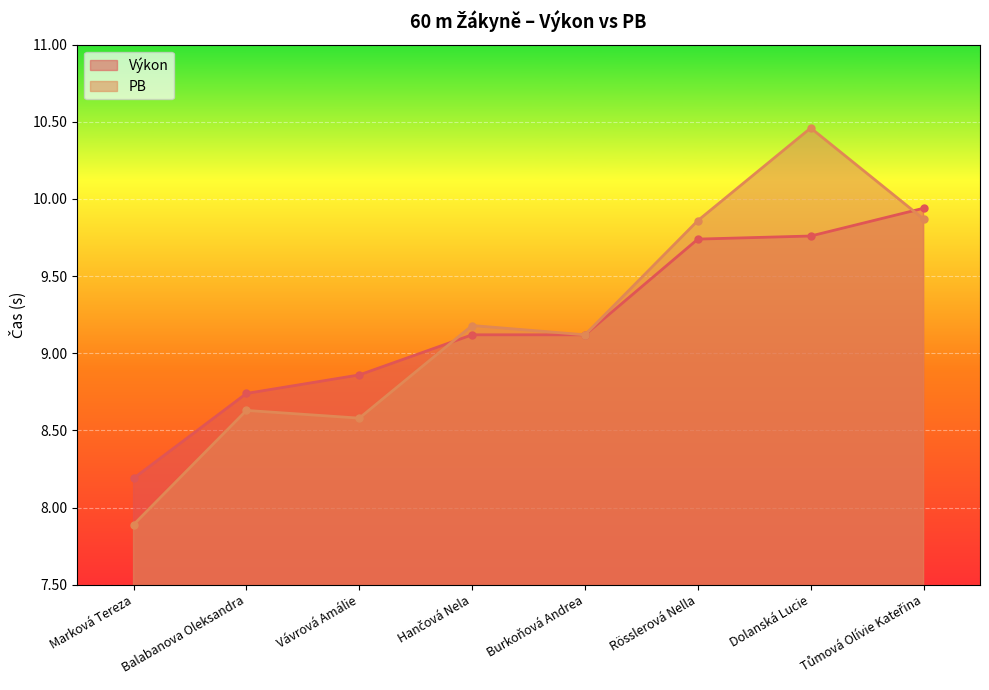

What is the spread (max minus min) of values at Hančová Nela?

0.1